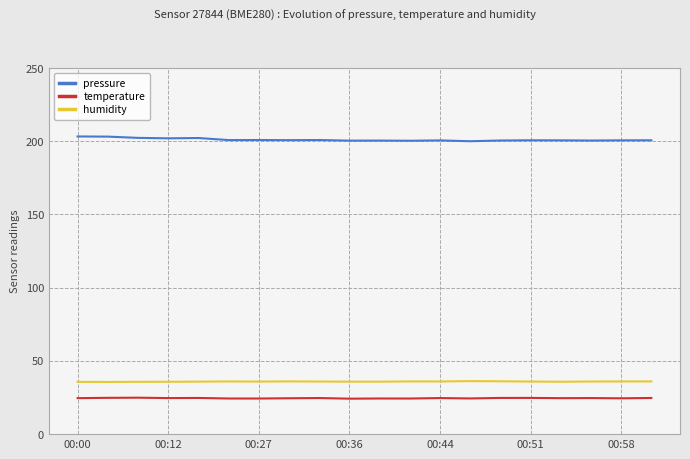

What is the highest value of the pressure series?

203.3